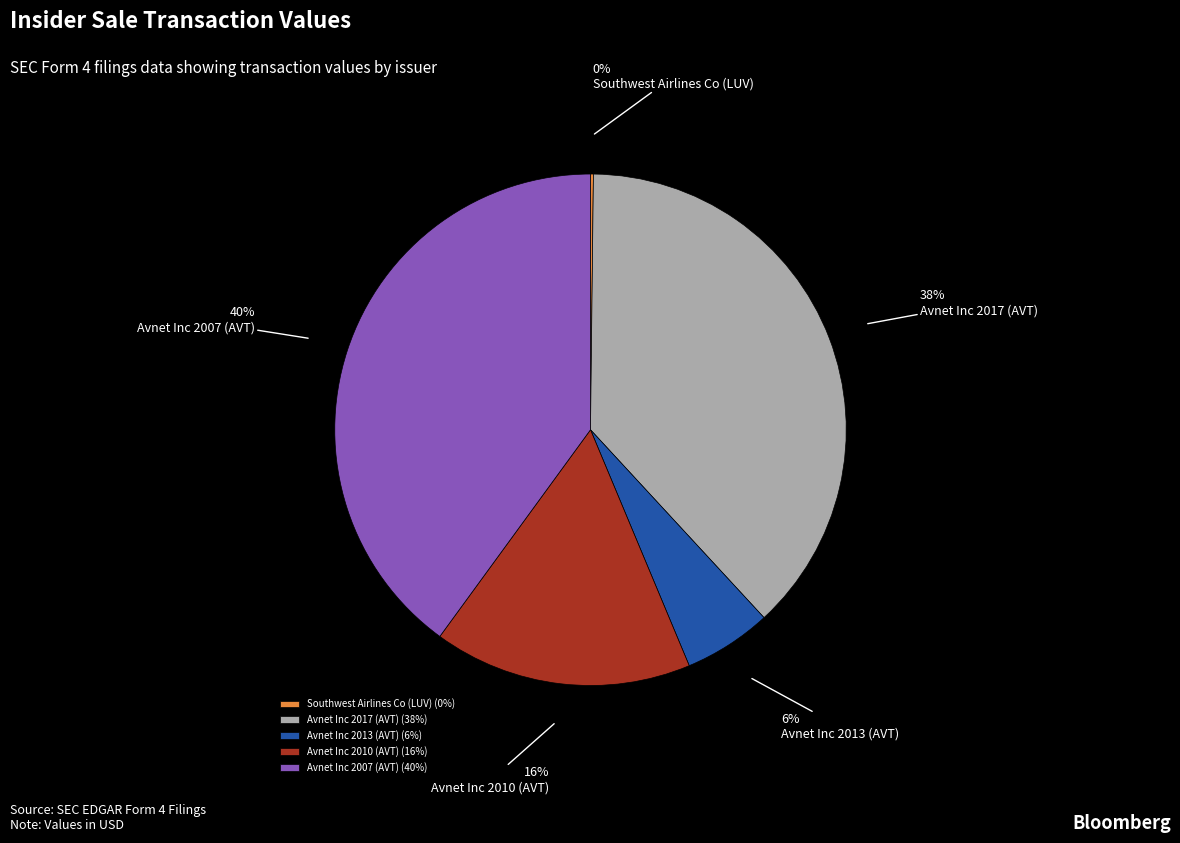

To the nearest percent, what is the difference between the Avnet Inc 2013 (AVT) and Avnet Inc 2007 (AVT) slice percentages?

34%